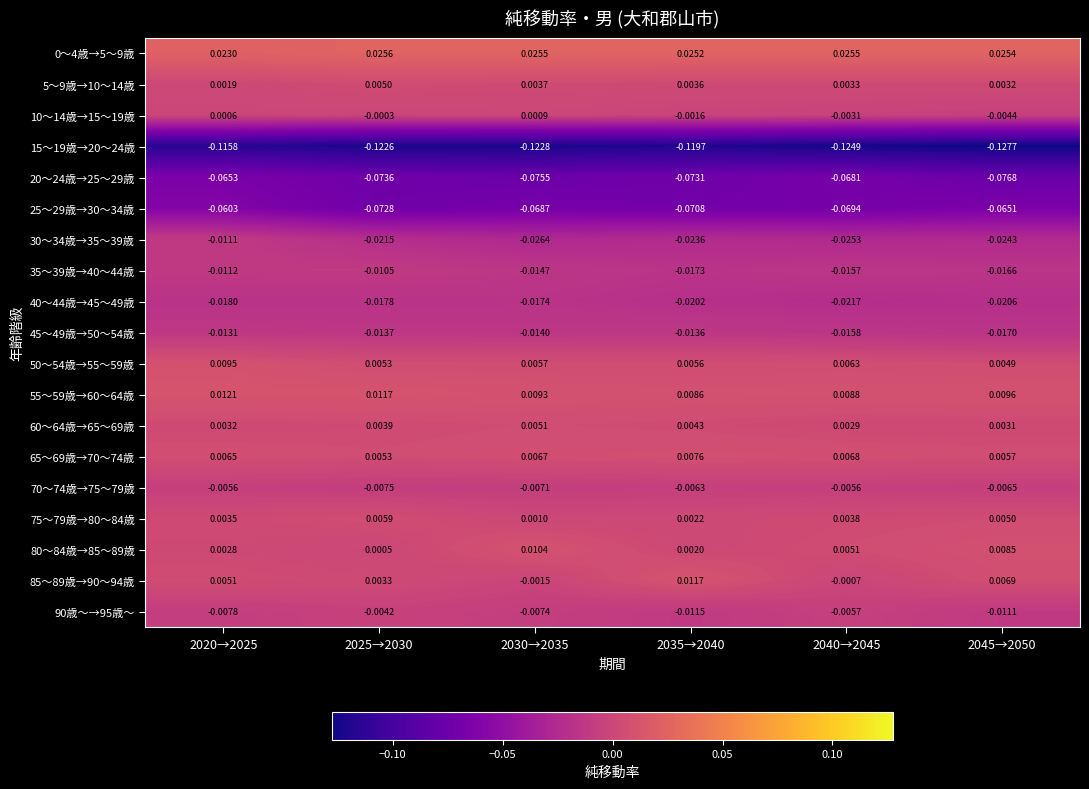

What is the total value across all series at 2035→2040?

-0.3